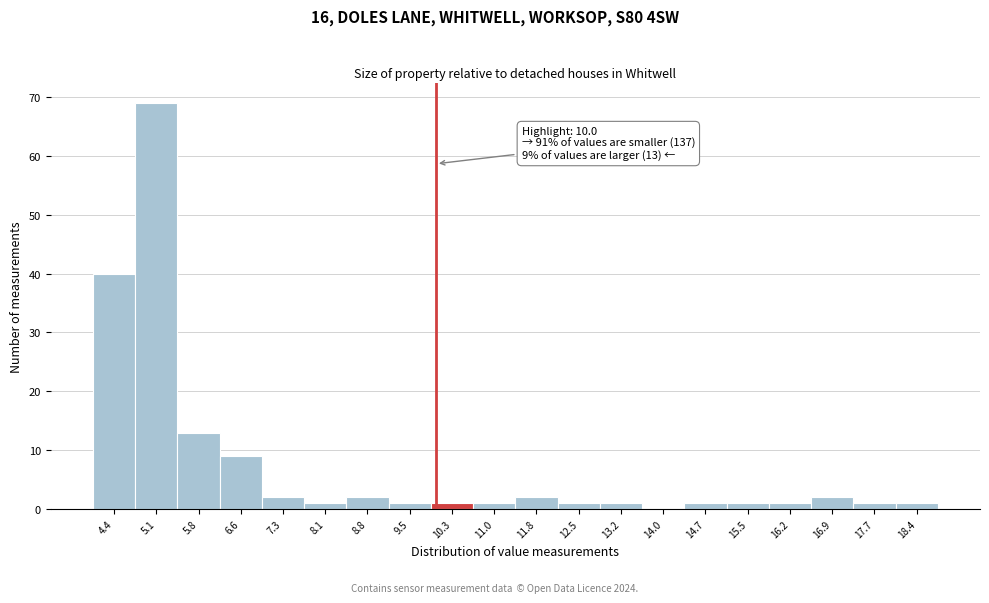

Over which range of the x-axis is the bar tallest?

4.7 to 5.5